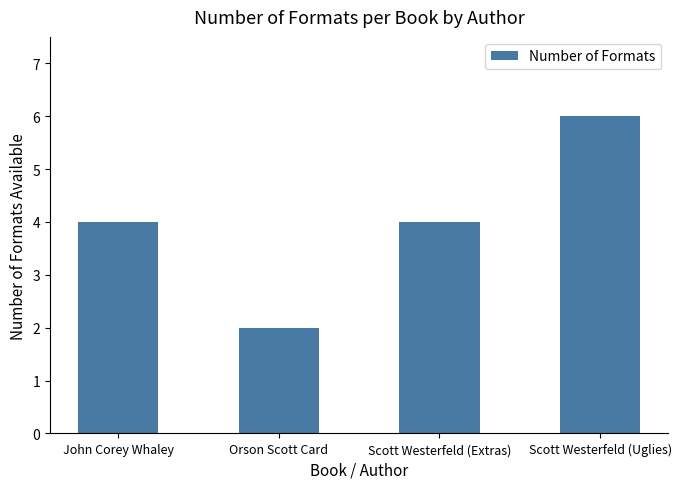

What is the greatest value displayed?

6